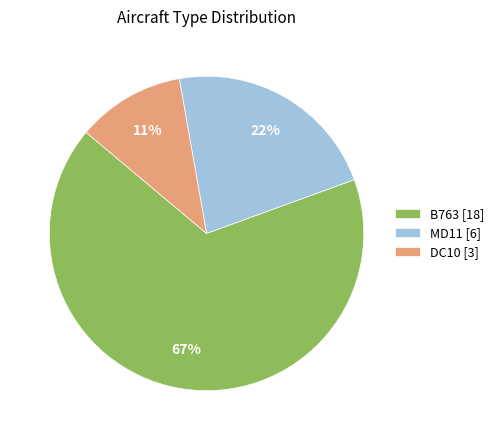

Is it true that DC10 is 11% of the pie?

True